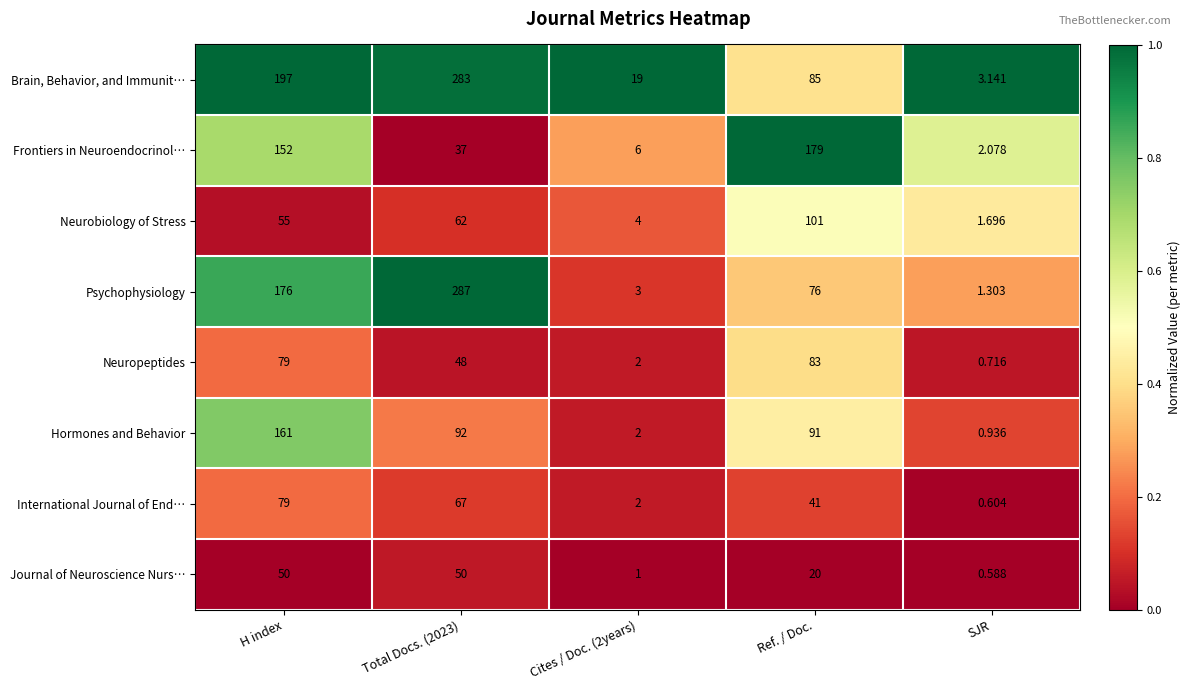

Which series has the widest spread of values?

Psychophysiology